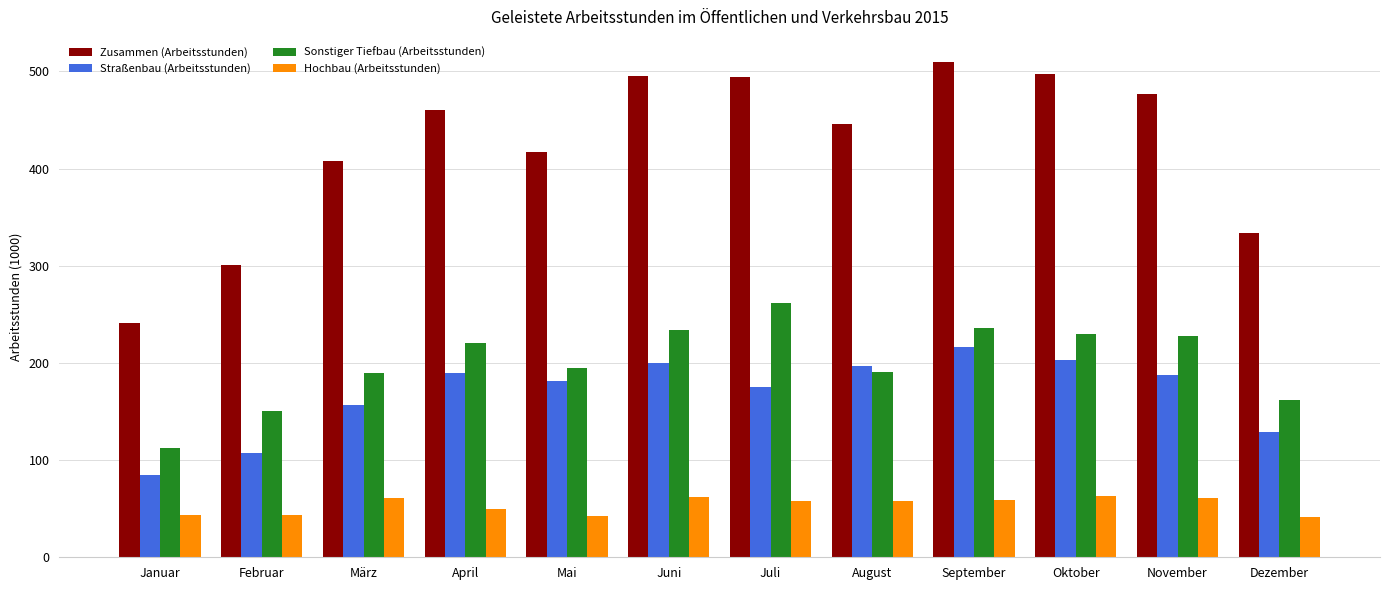

What is the sum of all Zusammen (Arbeitsstunden) values?

5080